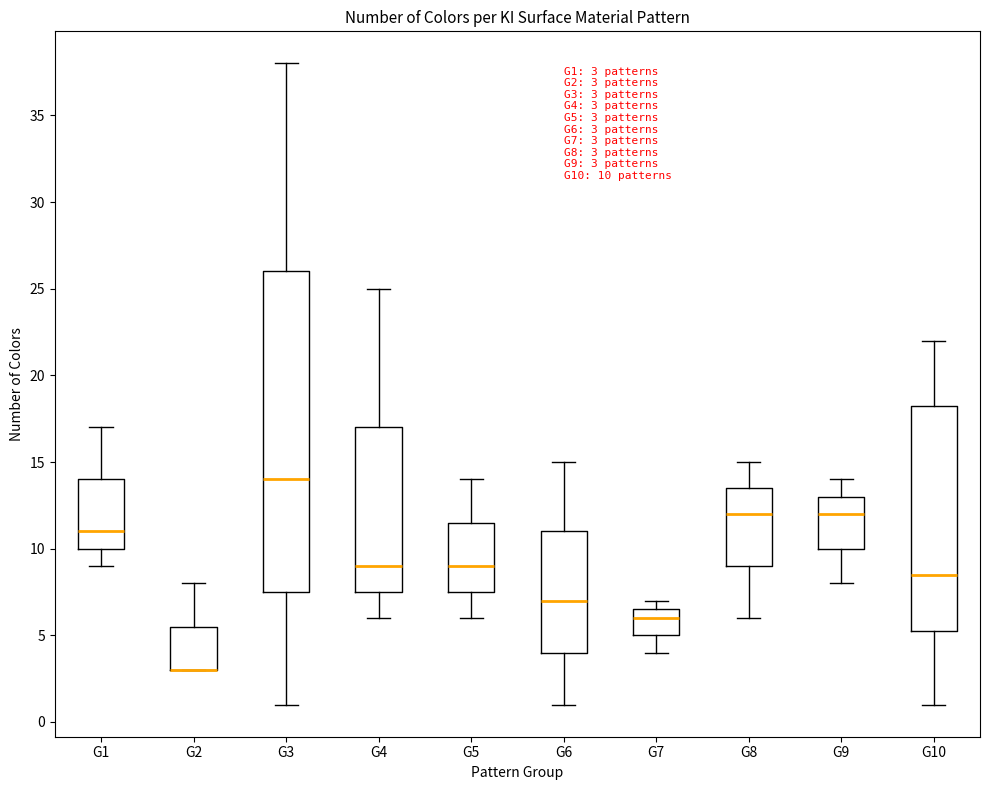

Comparing the boxes themselves (not the whiskers), which one is the tallest?

G3